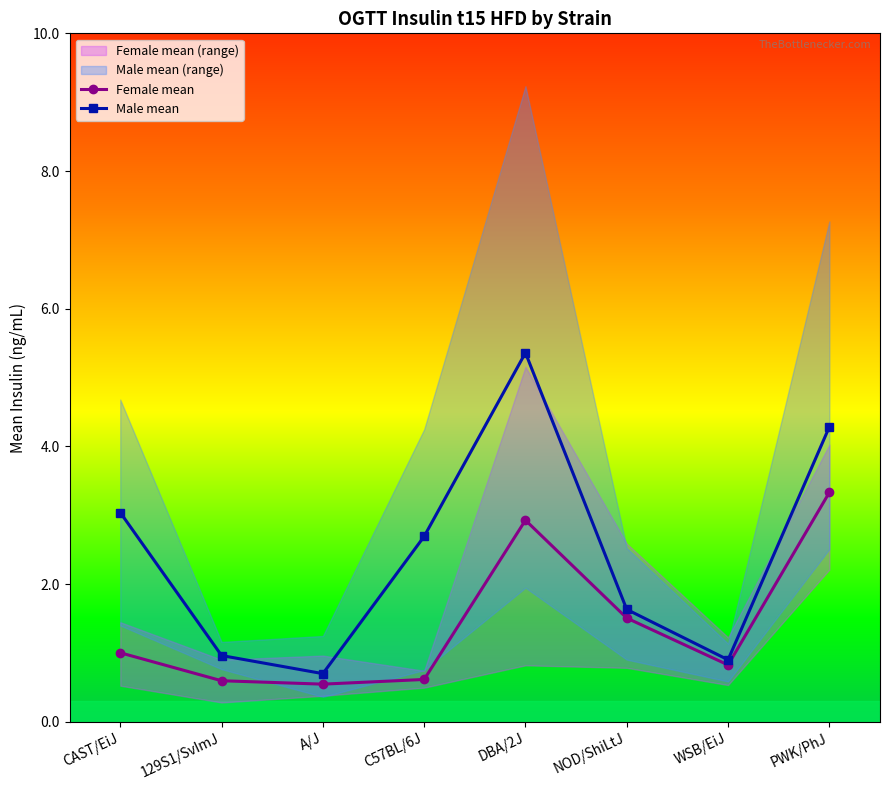

What is the difference between the Male mean values at C57BL/6J and NOD/ShiLtJ?

1.1